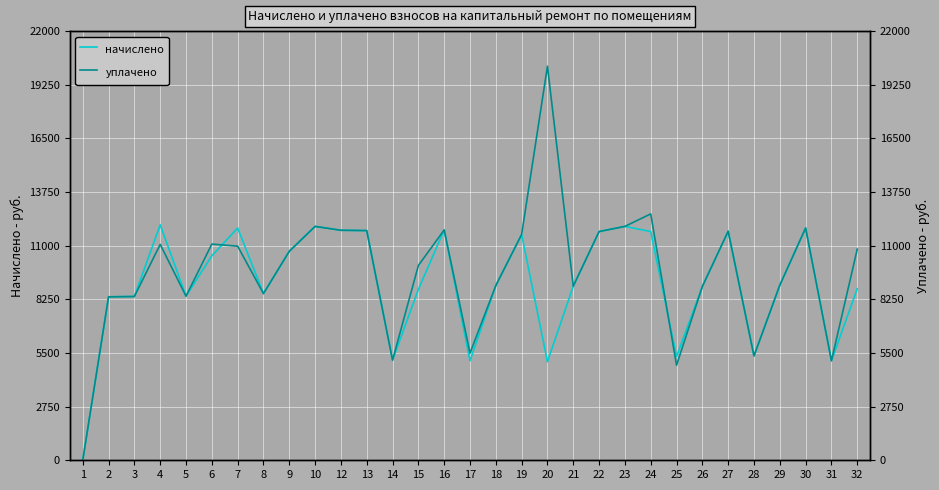

Where is начислено nearest to the value 6036?

28